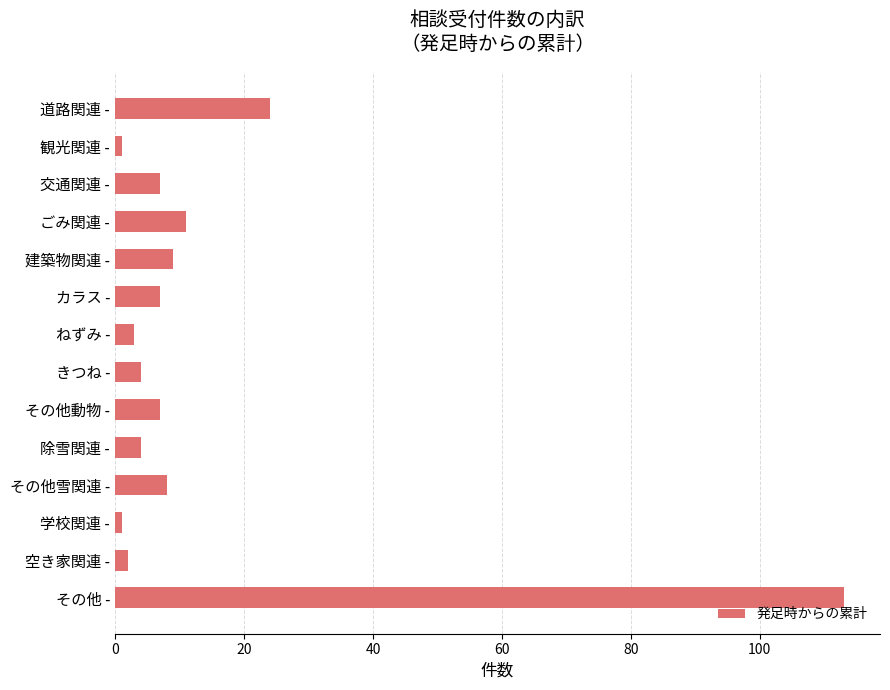

Reading bottom to top, transcribe all the data shown in this chart.

113	2	1	8	4	7	4	3	7	9	11	7	1	24